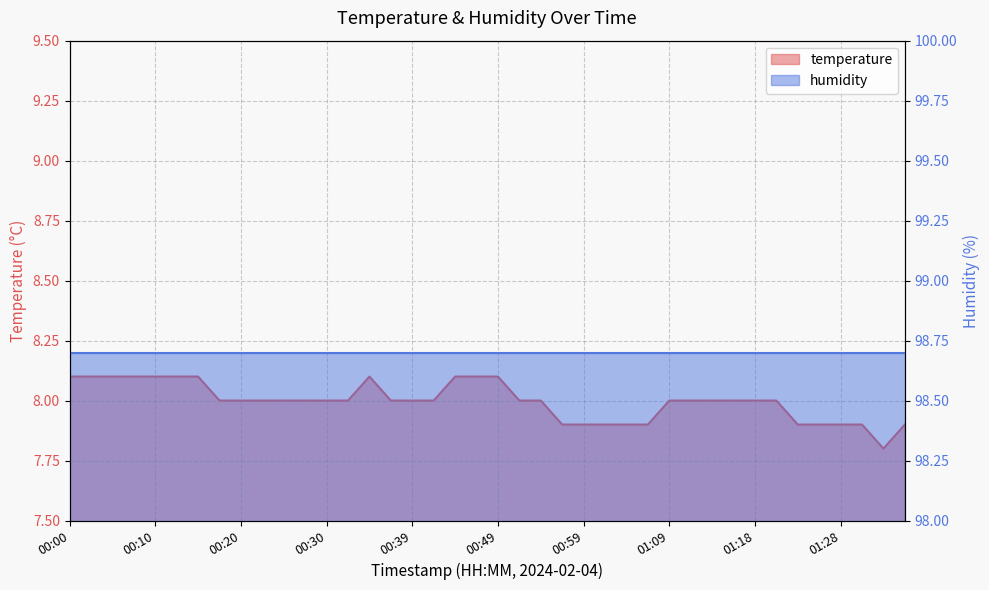

The chart shows a value of 11.5 at 00:49. True or false?

False